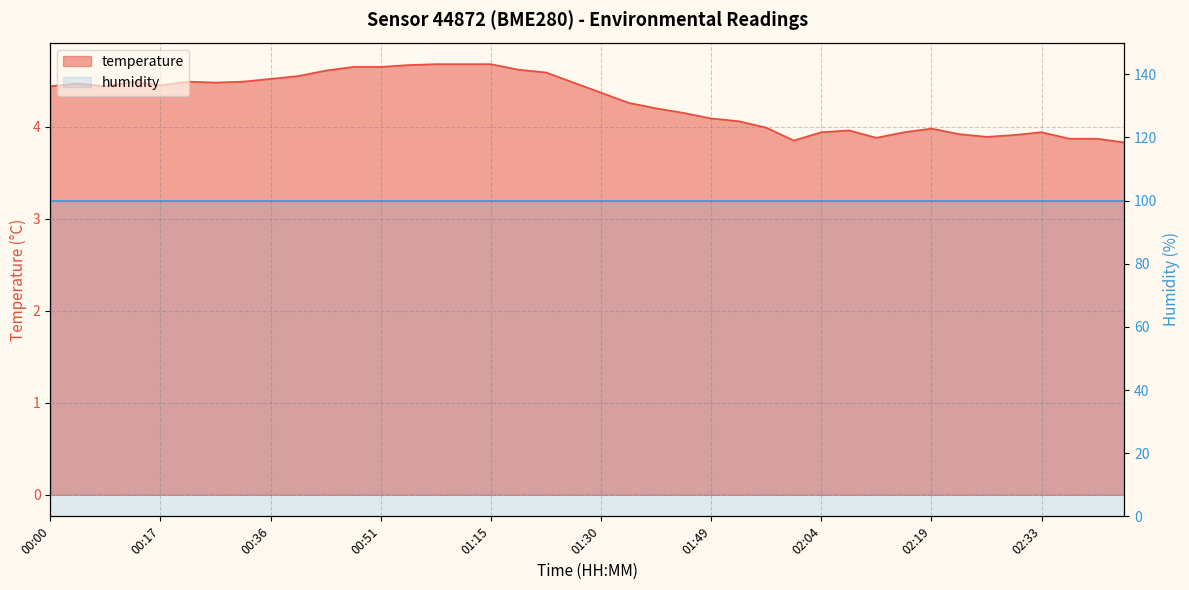

Reading left to right, list all the values displayed in this chart.

4.4	4.5	4.4	4.5	4.5	4.5	4.5	4.5	4.5	4.5	4.6	4.7	4.7	4.7	4.7	4.7	4.7	4.6	4.6	4.5	4.4	4.3	4.2	4.2	4.1	4.1	4.0	3.9	3.9	4.0	3.9	3.9	4.0	3.9	3.9	3.9	3.9	3.9	3.9	3.8